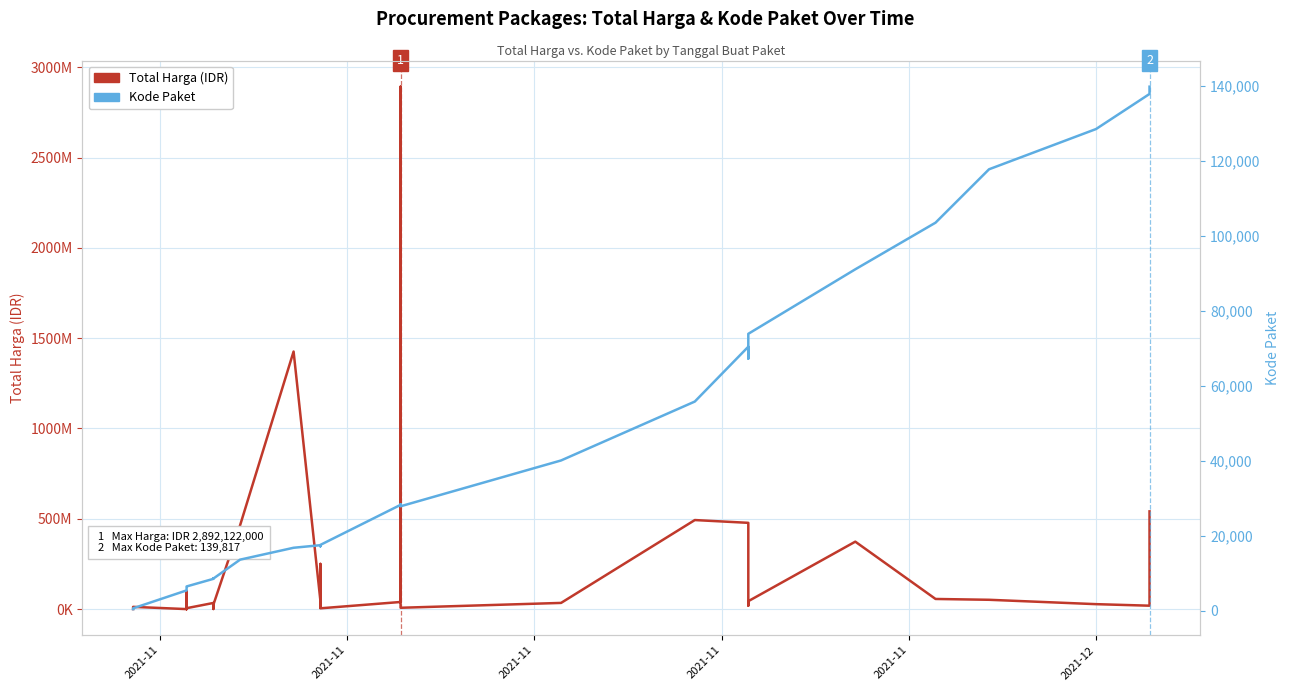

Is it true that Total Harga (IDR) equals 1747607 at 2021-11?

False